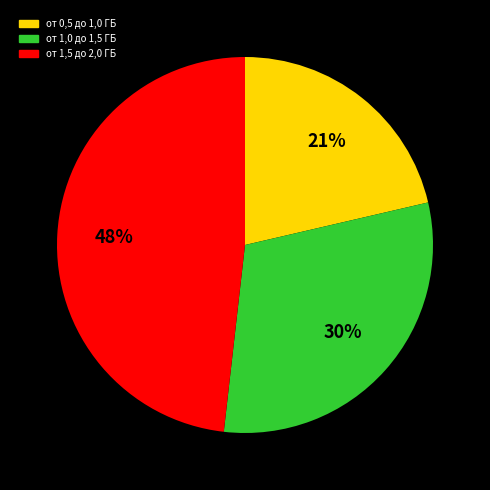

To the nearest percent, what is the average slice percentage?

33%